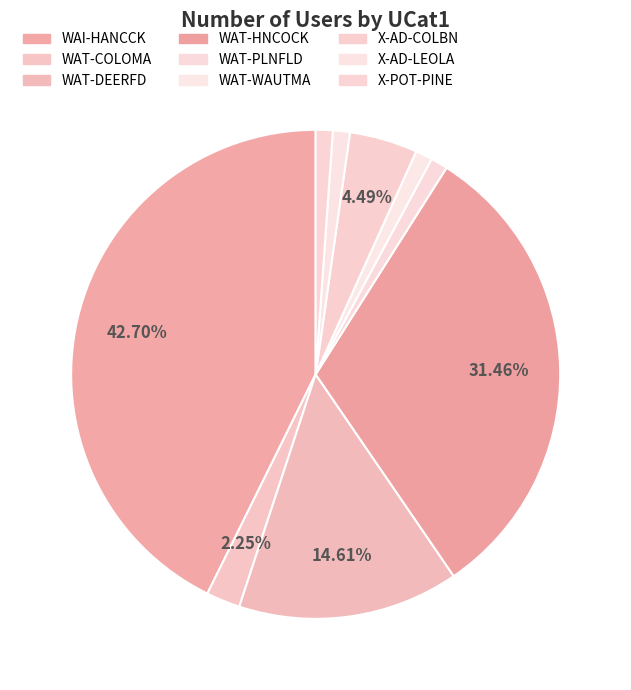

What percentage is the WAI-HANCCK slice, to the nearest percent?

43%